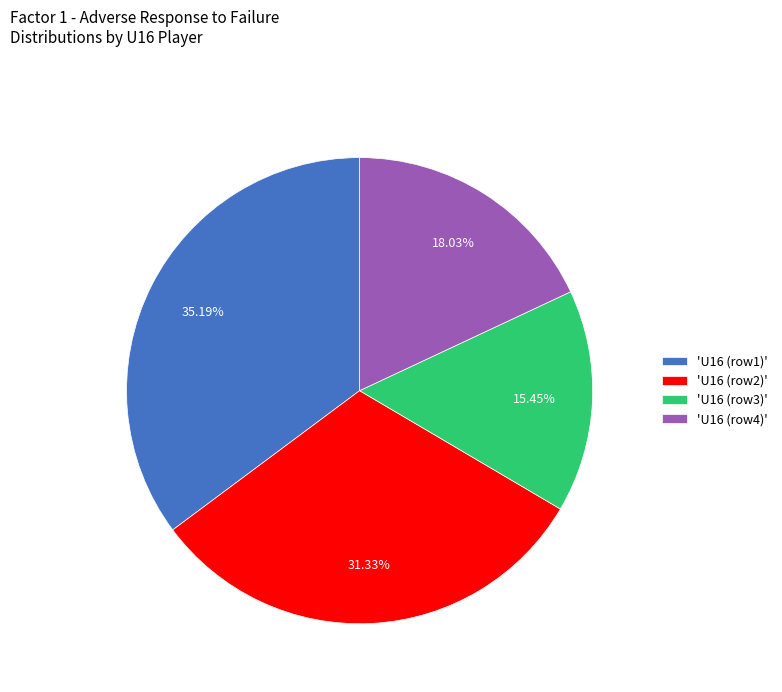

Approximately how many times larger is the value at 'U16 (row1)' compared to 'U16 (row4)'?

2.0